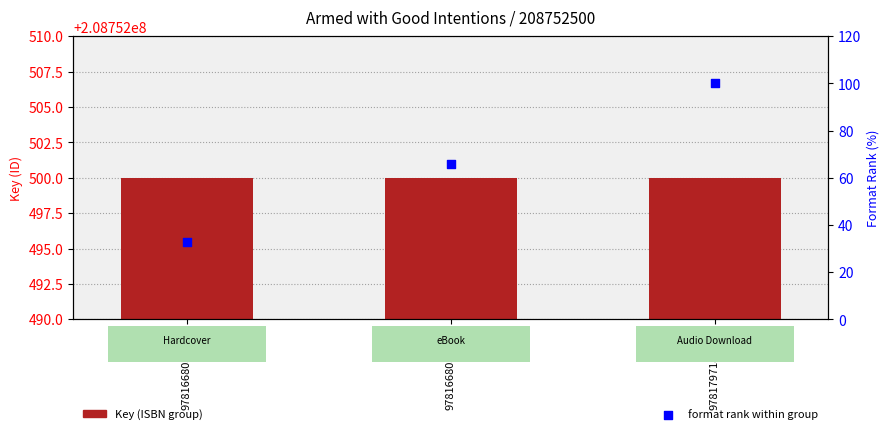

What is the total value across all series at 9781668036273?

208752566